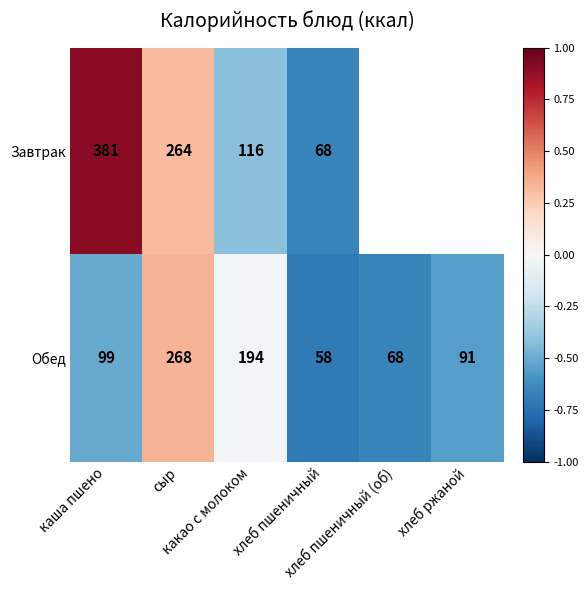

Which series has the widest spread of values?

Завтрак